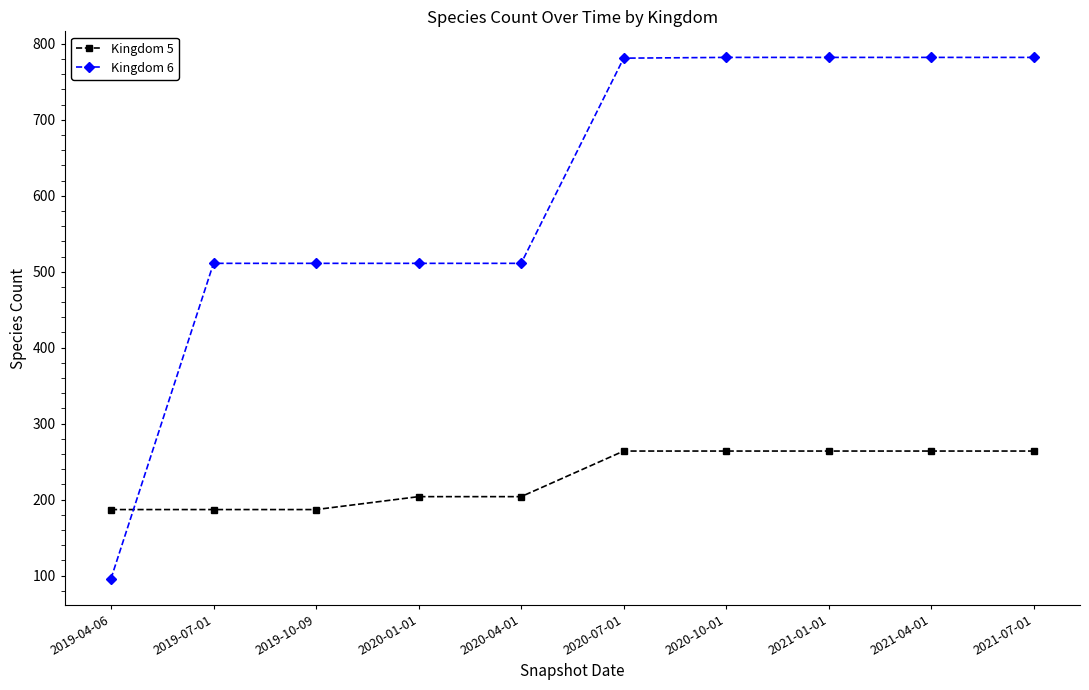

The Kingdom 5 series shows 204 at 2020-01-01. True or false?

True